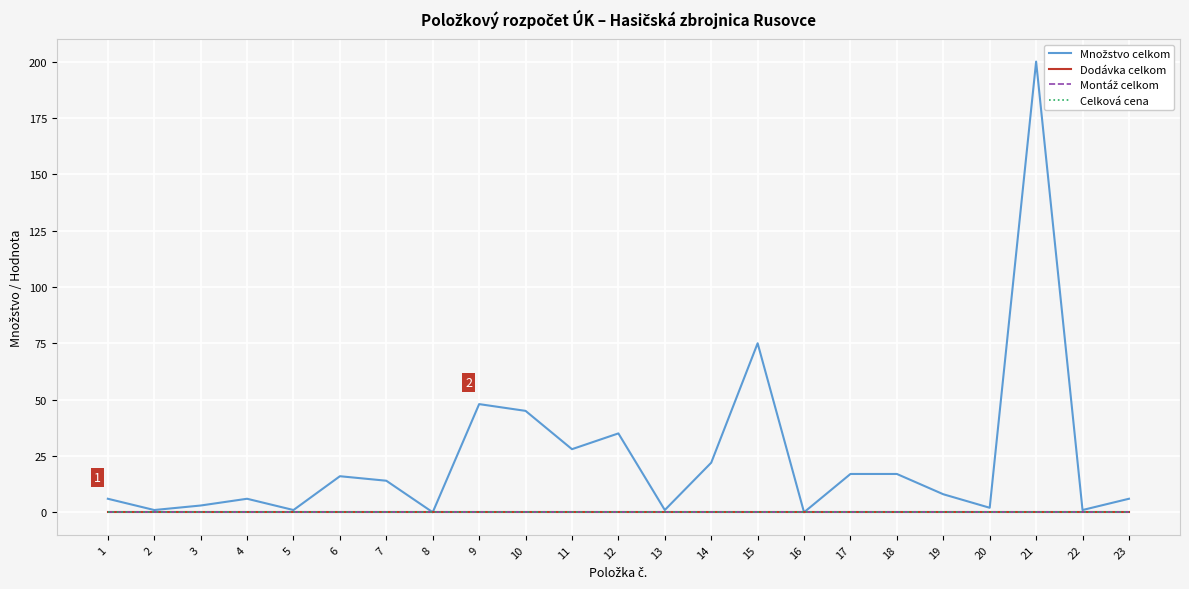

Reading right to left, transcribe all the data shown in this chart.

Množstvo celkom: 6	1	200	2	8	17	17	0	75	22	1	35	28	45	48	0	14	16	1	6	3	1	6
Dodávka celkom: 0	0	0	0	0	0	0	0	0	0	0	0	0	0	0	0	0	0	0	0	0	0	0
Montáž celkom: 0	0	0	0	0	0	0	0	0	0	0	0	0	0	0	0	0	0	0	0	0	0	0
Celková cena: 0	0	0	0	0	0	0	0	0	0	0	0	0	0	0	0	0	0	0	0	0	0	0